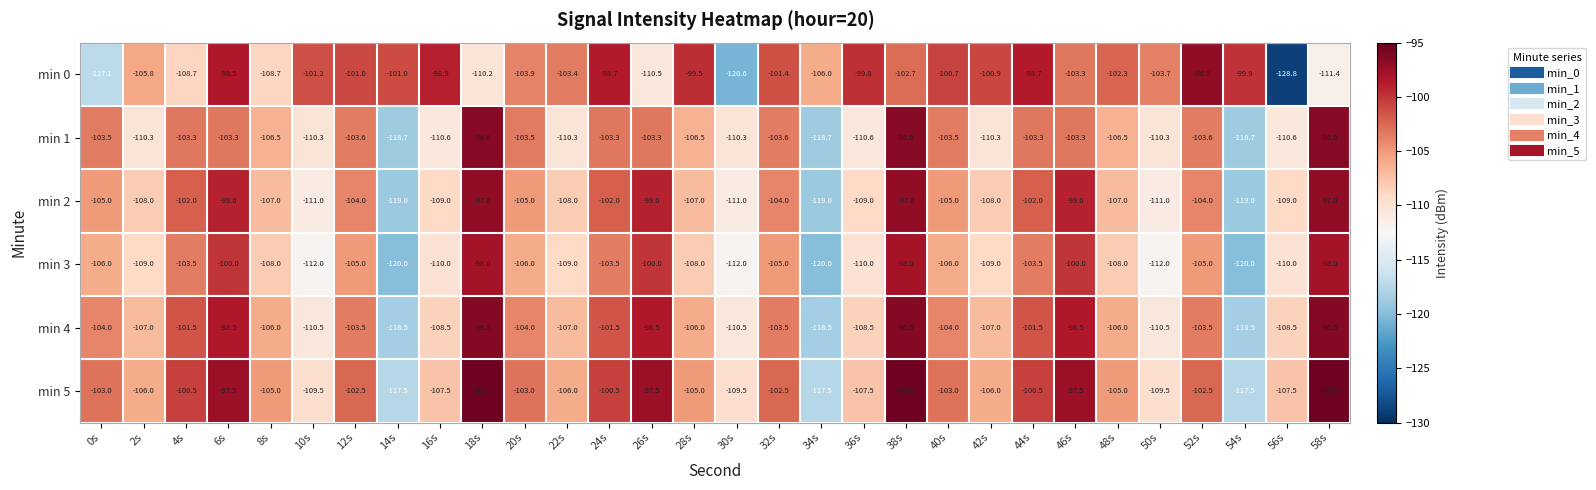

At which category is the sum across all series the highest?

38s